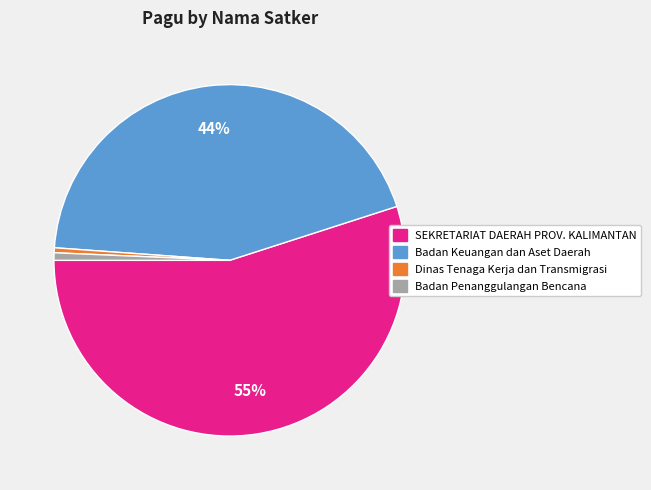

Is there a majority slice in this chart?

Yes